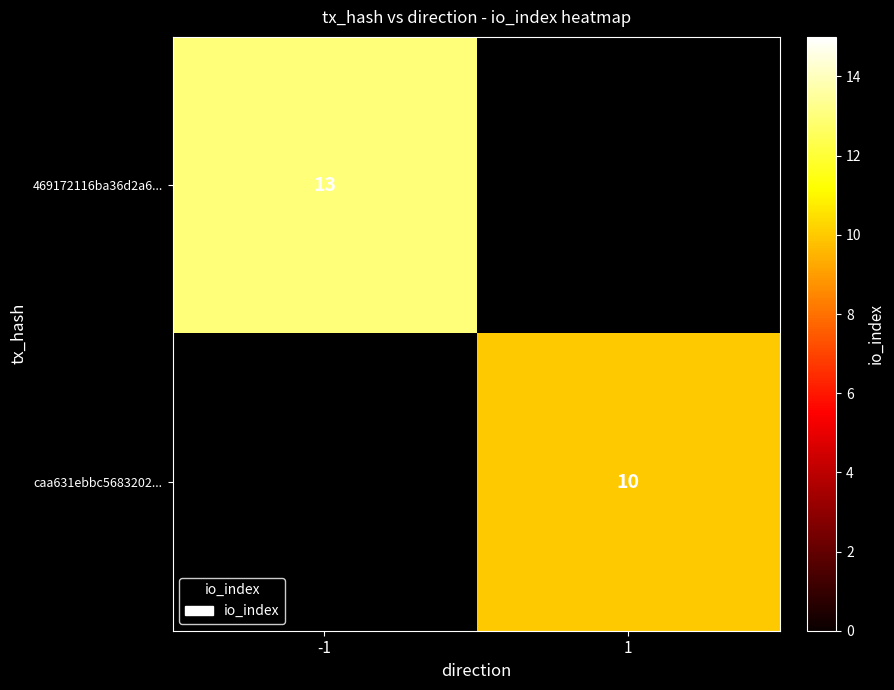

The 469172116ba36d2a6... series shows 20.0 at -1. True or false?

False